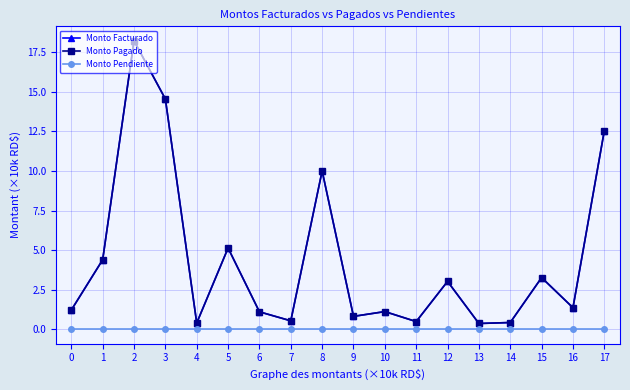

The value of Monto Pendiente at 7 is 0.0. True or false?

True